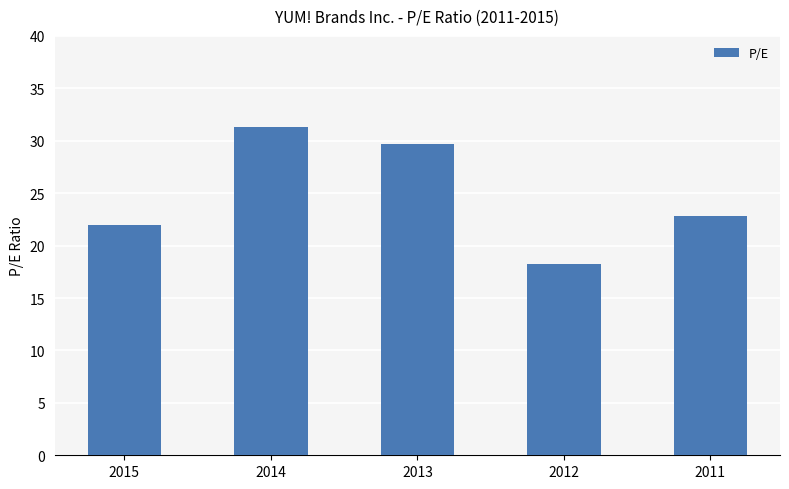

Rank the categories by value from lowest to highest.

2012, 2015, 2011, 2013, 2014